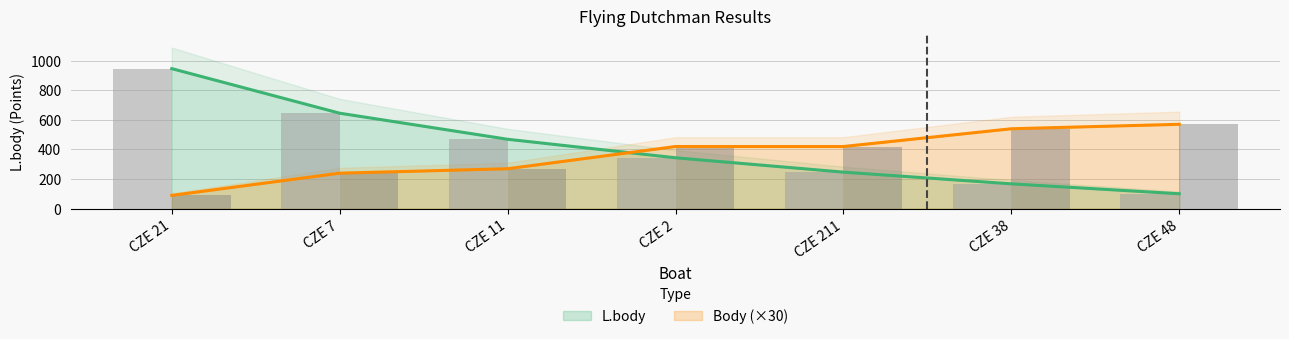

At how many categories does at least one series exceed 428?

5